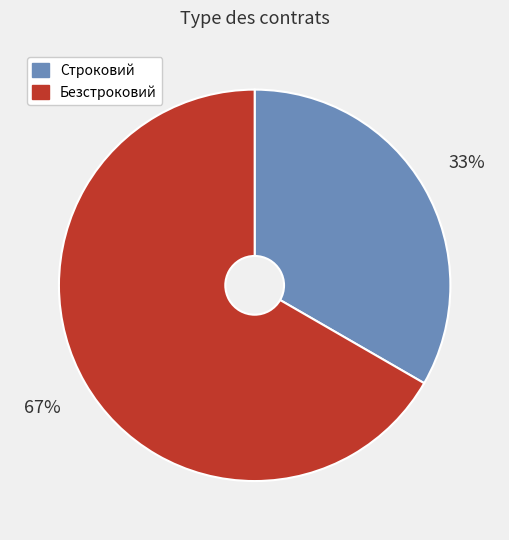

Is there a majority slice in this chart?

Yes